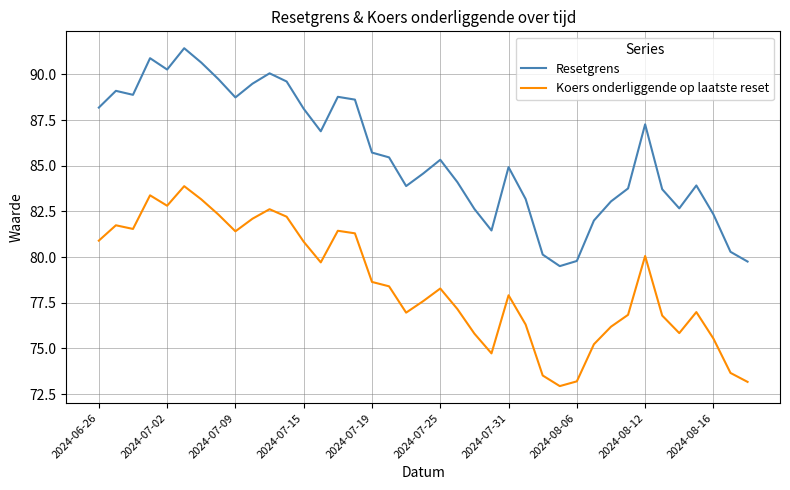

What is the difference between the maximum and minimum values in the Koers onderliggende op laatste reset series?

10.9